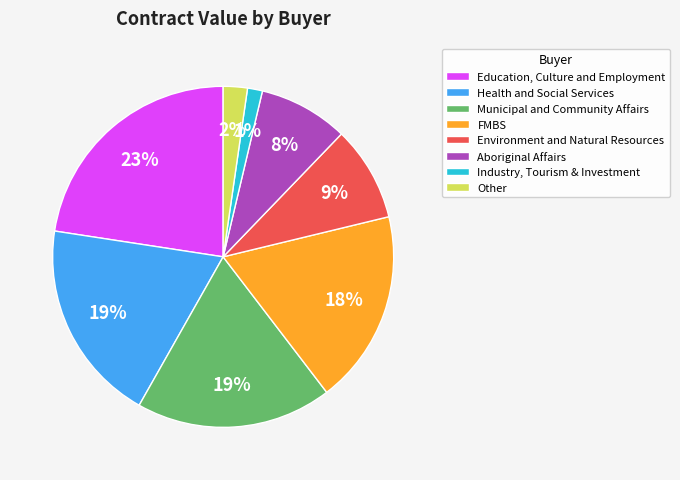

Which category has the biggest portion of the pie?

Education, Culture and Employment